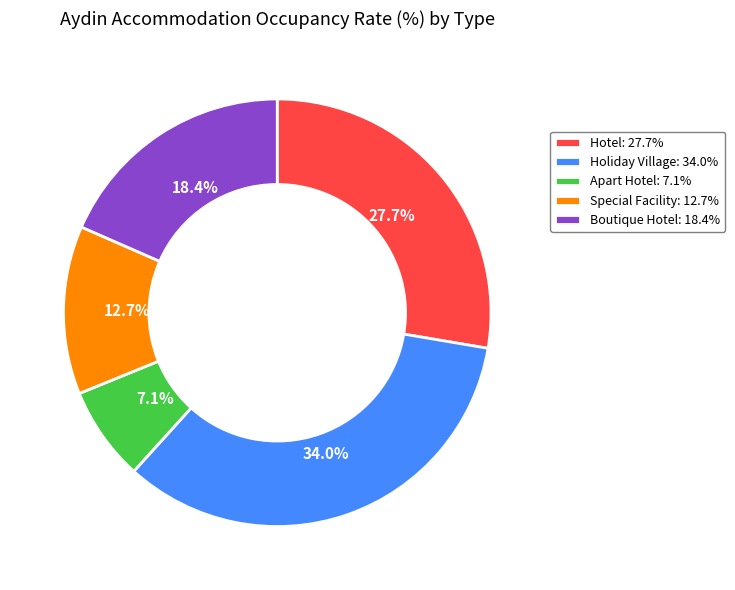

Rank the categories by value from highest to lowest.

Holiday Village, Hotel, Boutique Hotel, Special Facility, Apart Hotel